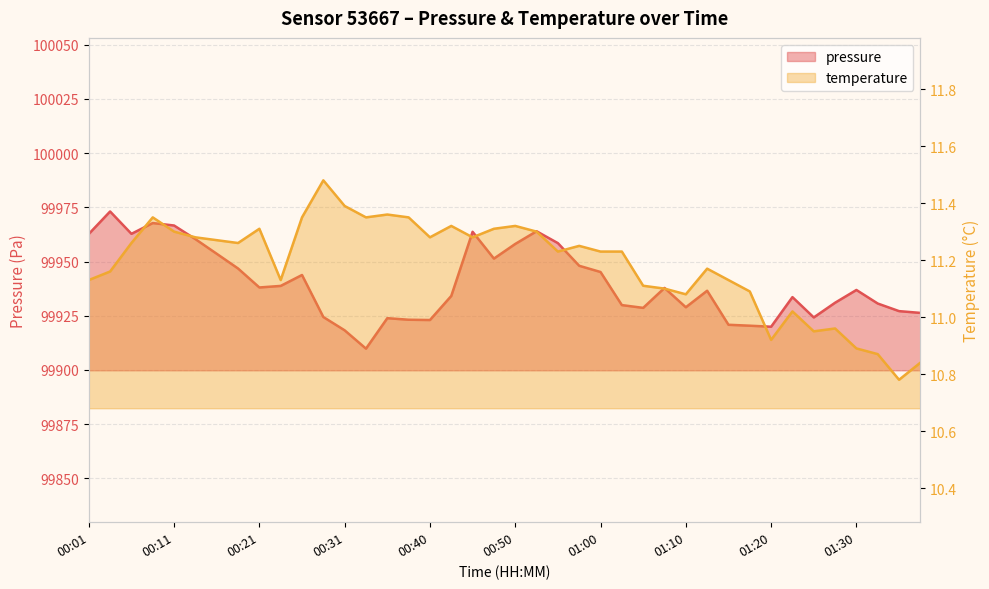

Does the chart display data point markers on the line(s)?

No